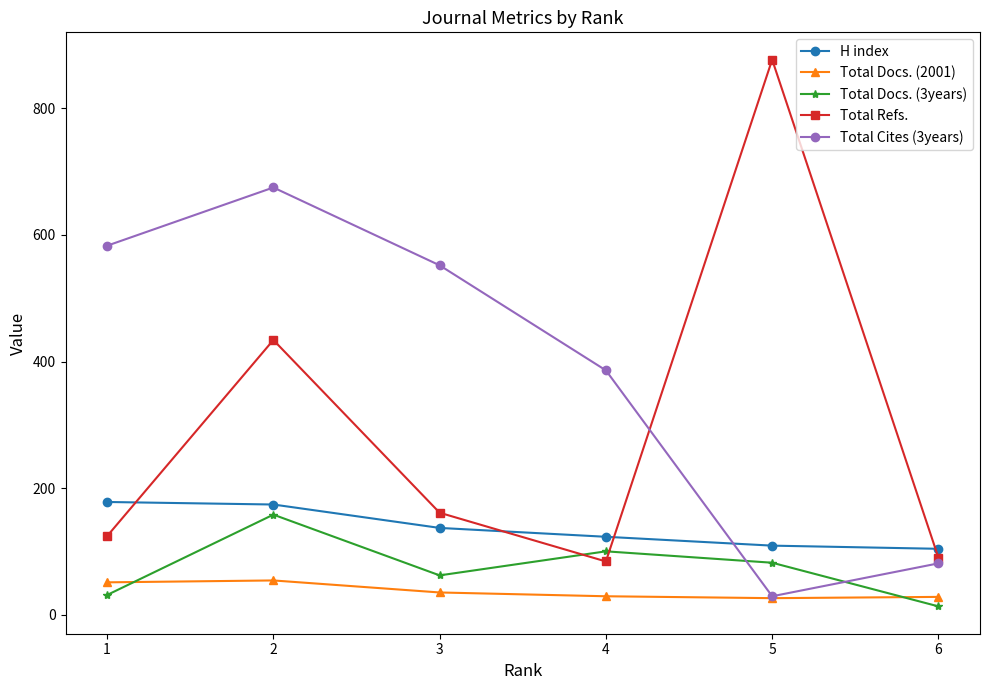

At which category does Total Docs. (3years) reach its first local valley?

3